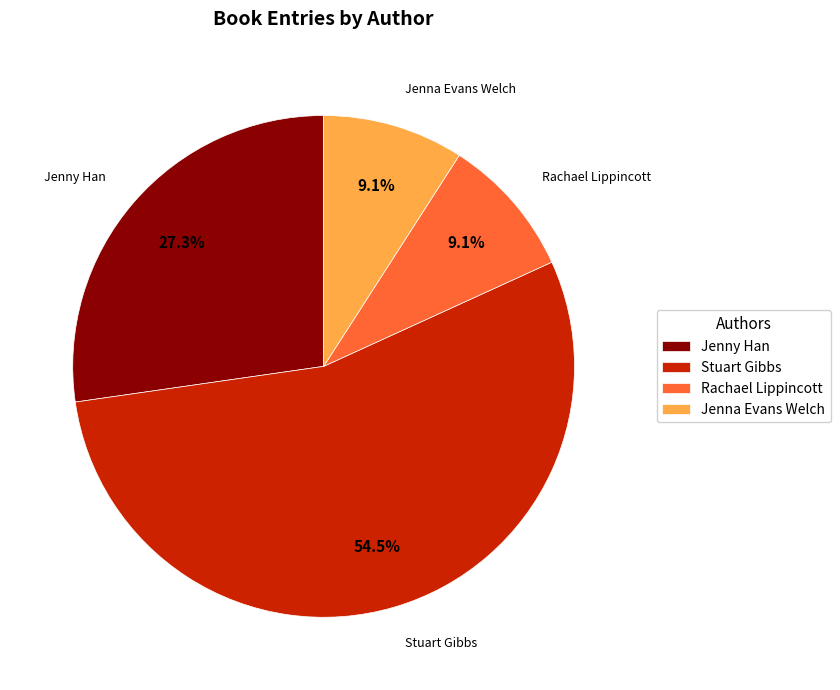

Approximately how many times larger is the value at Jenny Han compared to Stuart Gibbs?

0.5